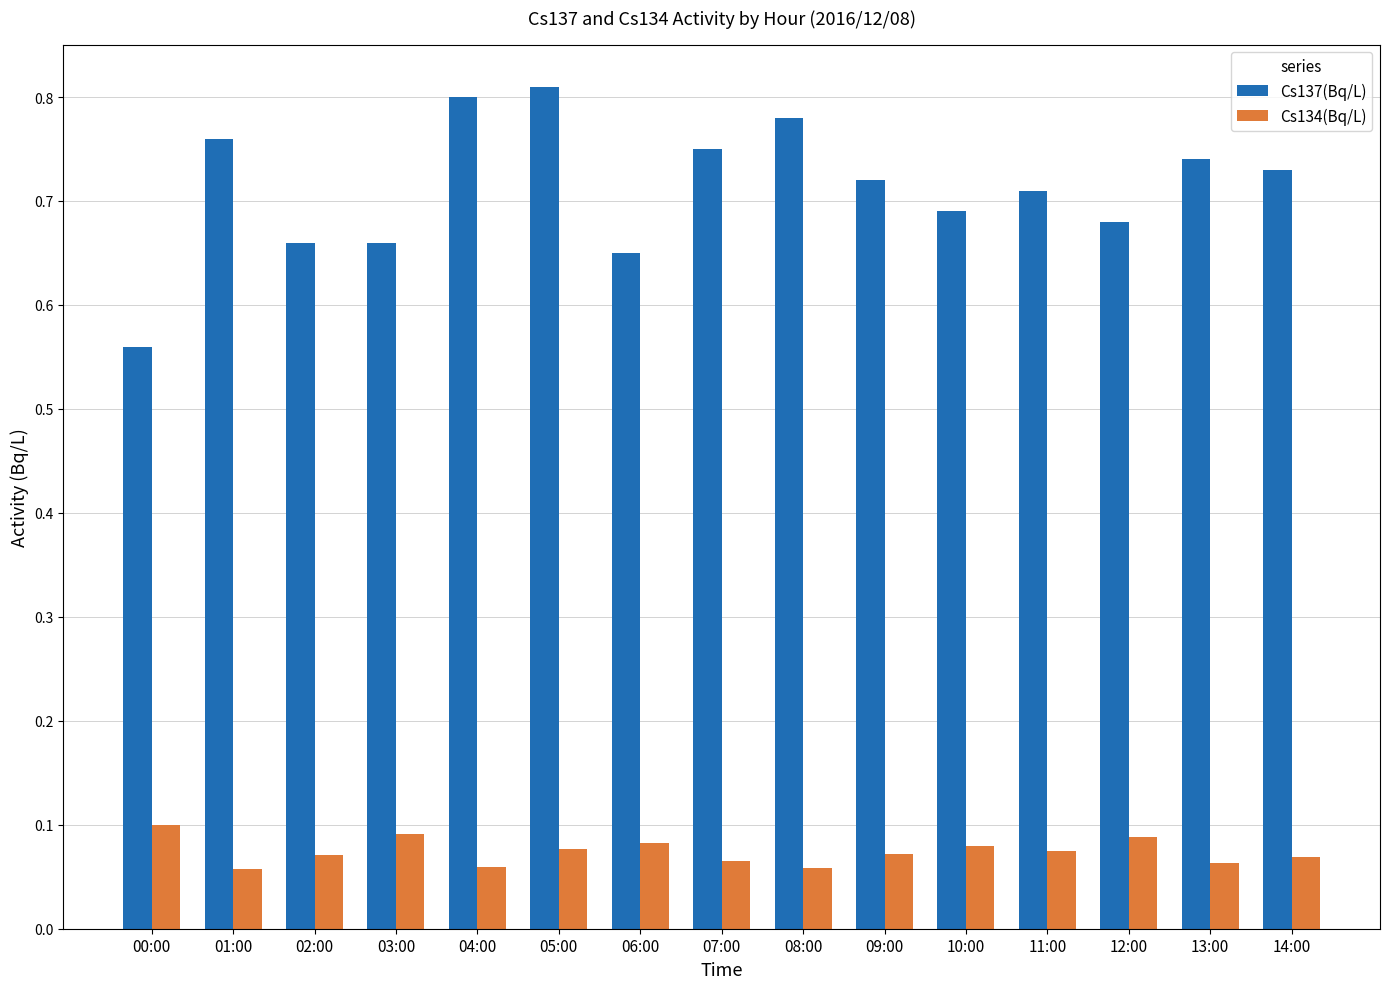

Which series has the largest range (max minus min)?

Cs137(Bq/L)